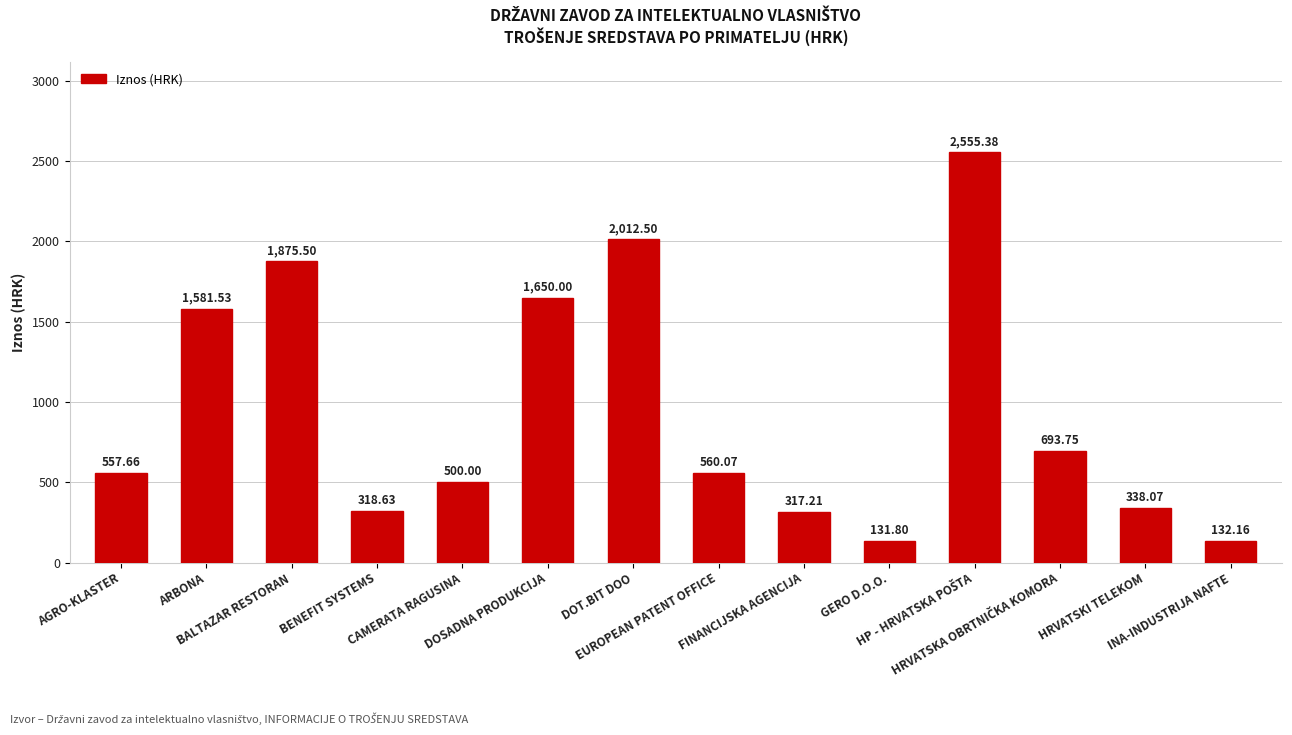

What is the difference between the maximum and minimum values?

2423.6